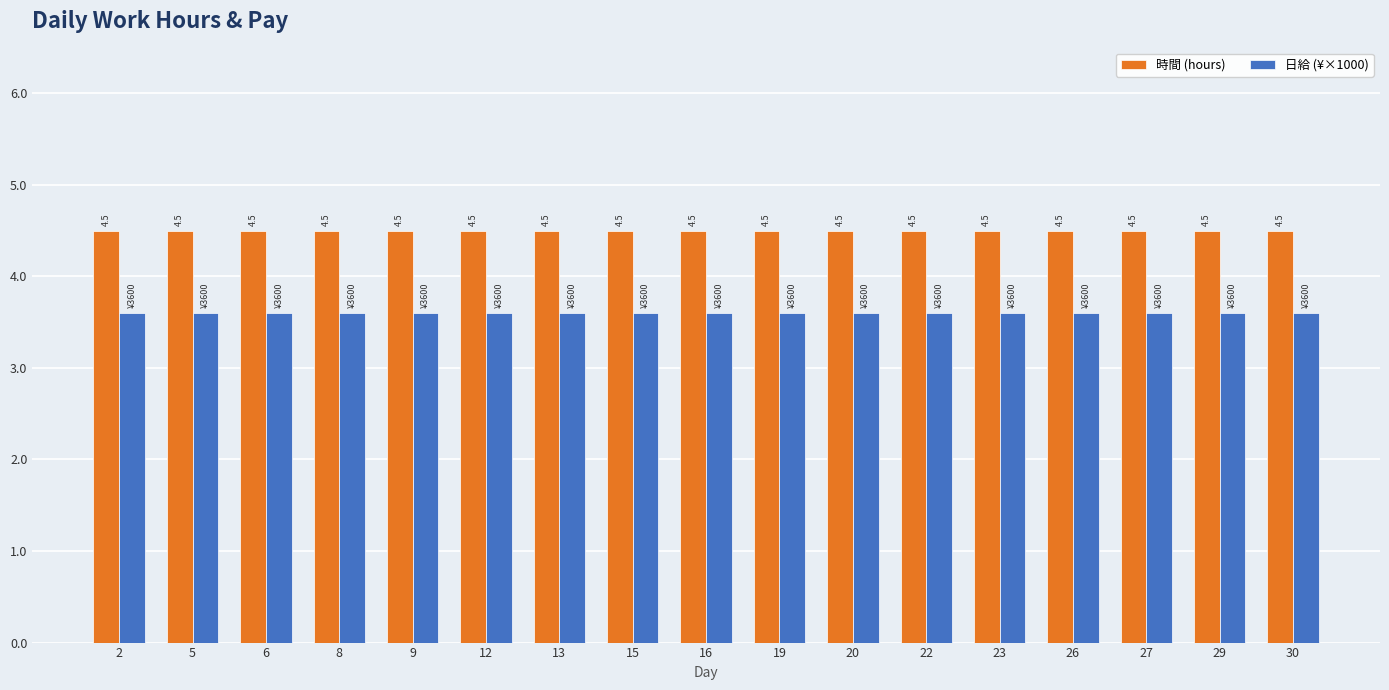

What is the approximate value of 時間 (hours) at 2?

4.5